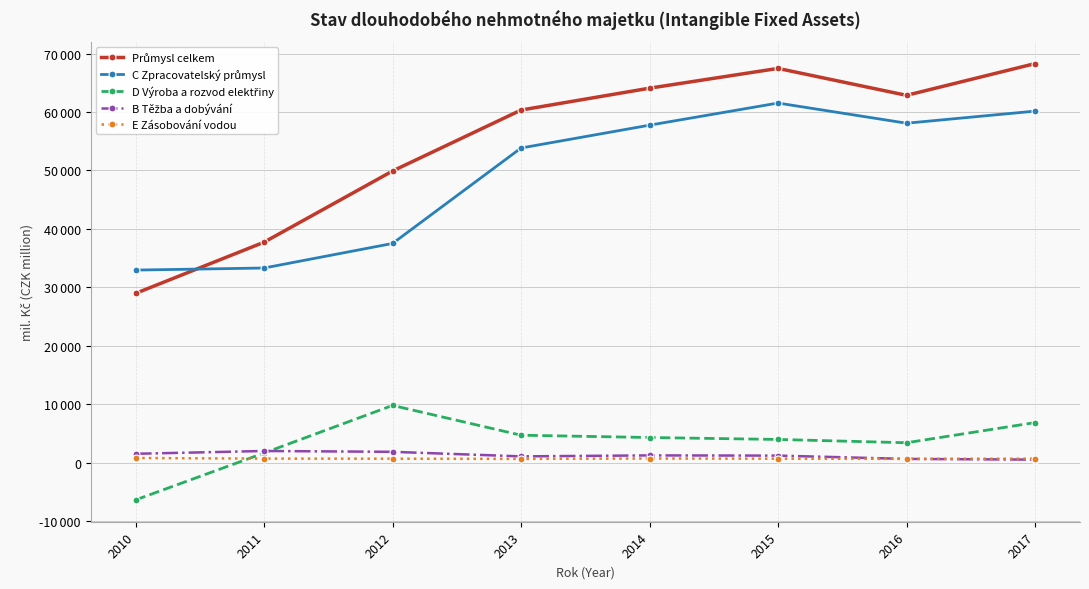

Which series has the largest total across all categories?

Průmysl celkem